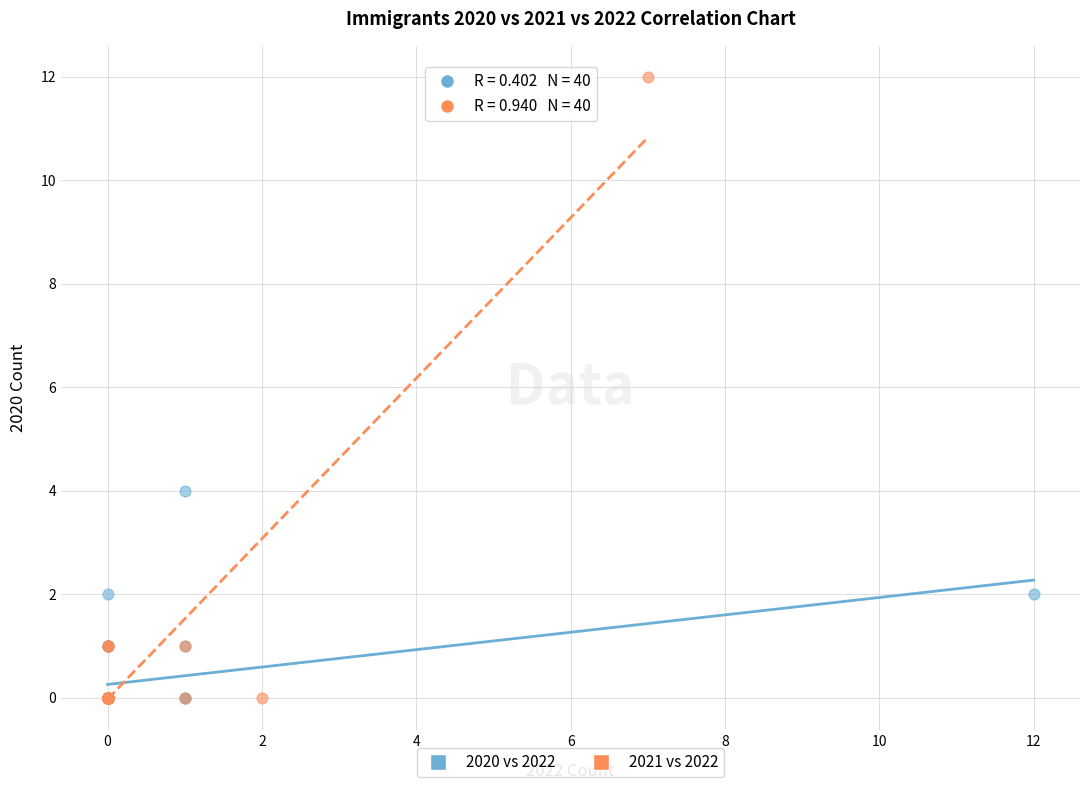

Which series has the widest spread of Y values?

2021 vs 2022